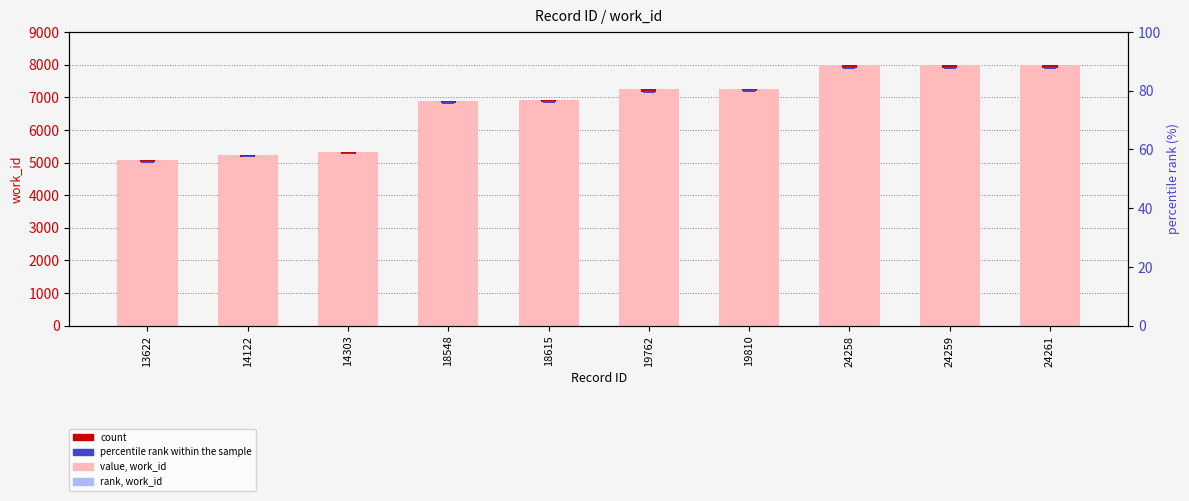

Is the value of work_id (value) at 24261 greater than the value of count marker at 13622?

Yes